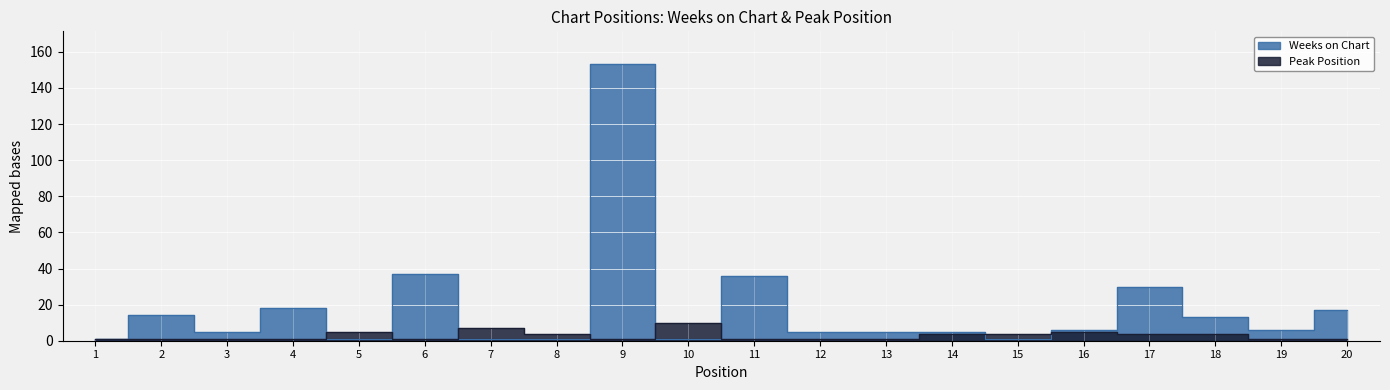

In Weeks on Chart, how many points are higher than both neighbors (excluding endpoints)?

6